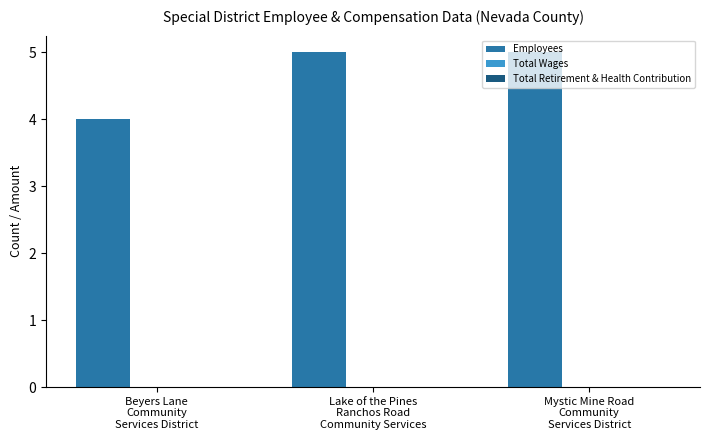

What is the smallest value displayed?

4